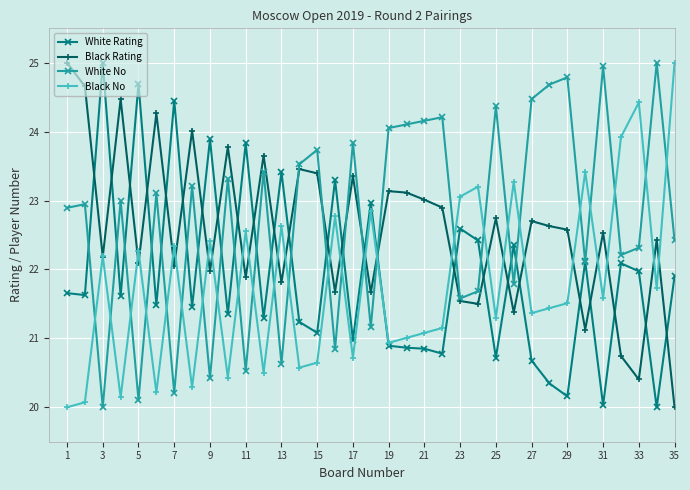

At how many categories does at least one series exceed 23?

34